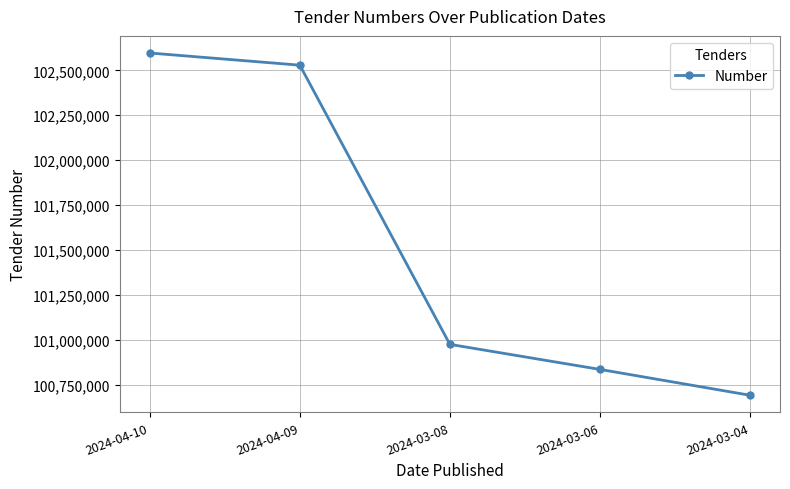

Does the chart display data point markers on the line(s)?

Yes